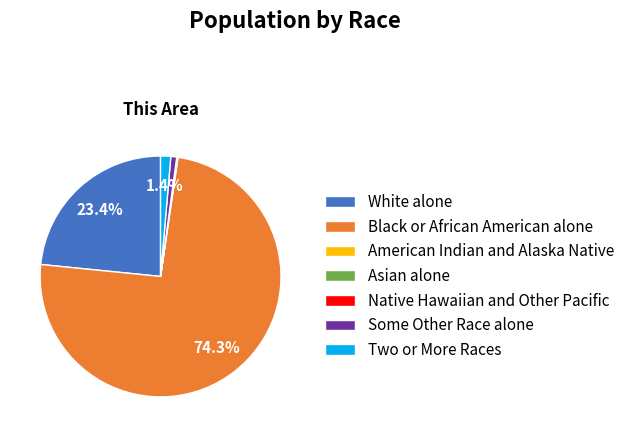

Which category has the biggest portion of the pie?

Black or African American alone